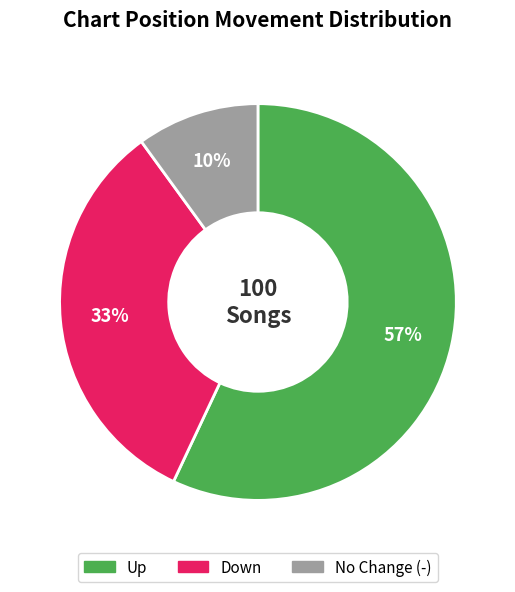

To the nearest percent, what is the average slice percentage?

33%